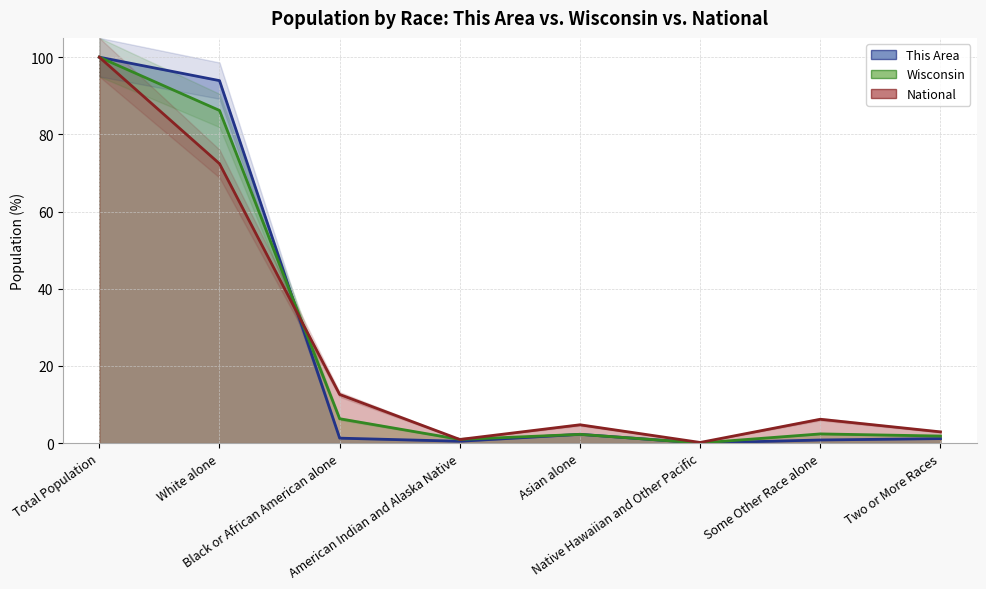

What is the approximate value of National at Black or African American alone?

12.6